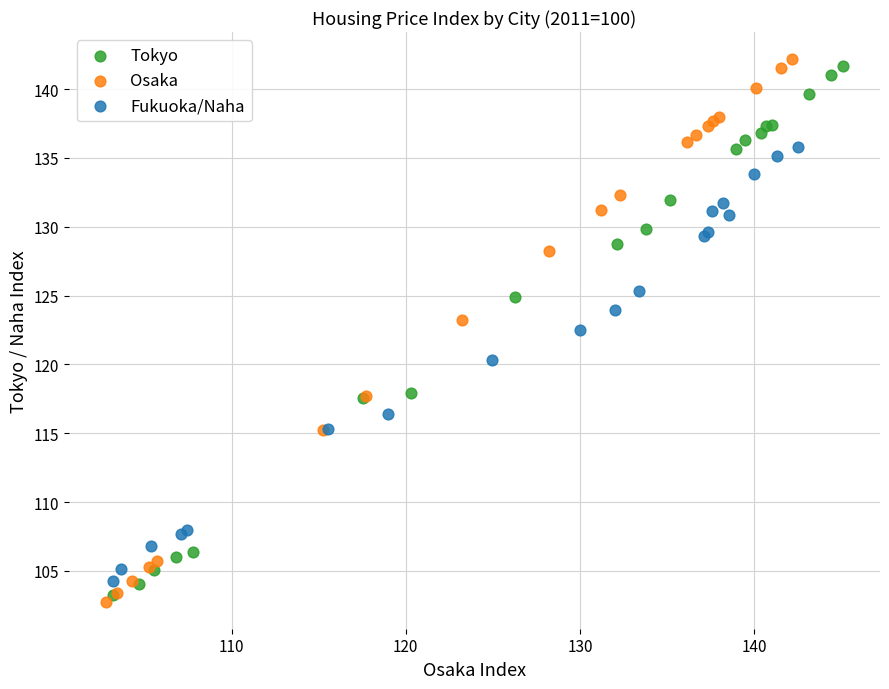

Which series has the largest Y range (max minus min)?

Osaka